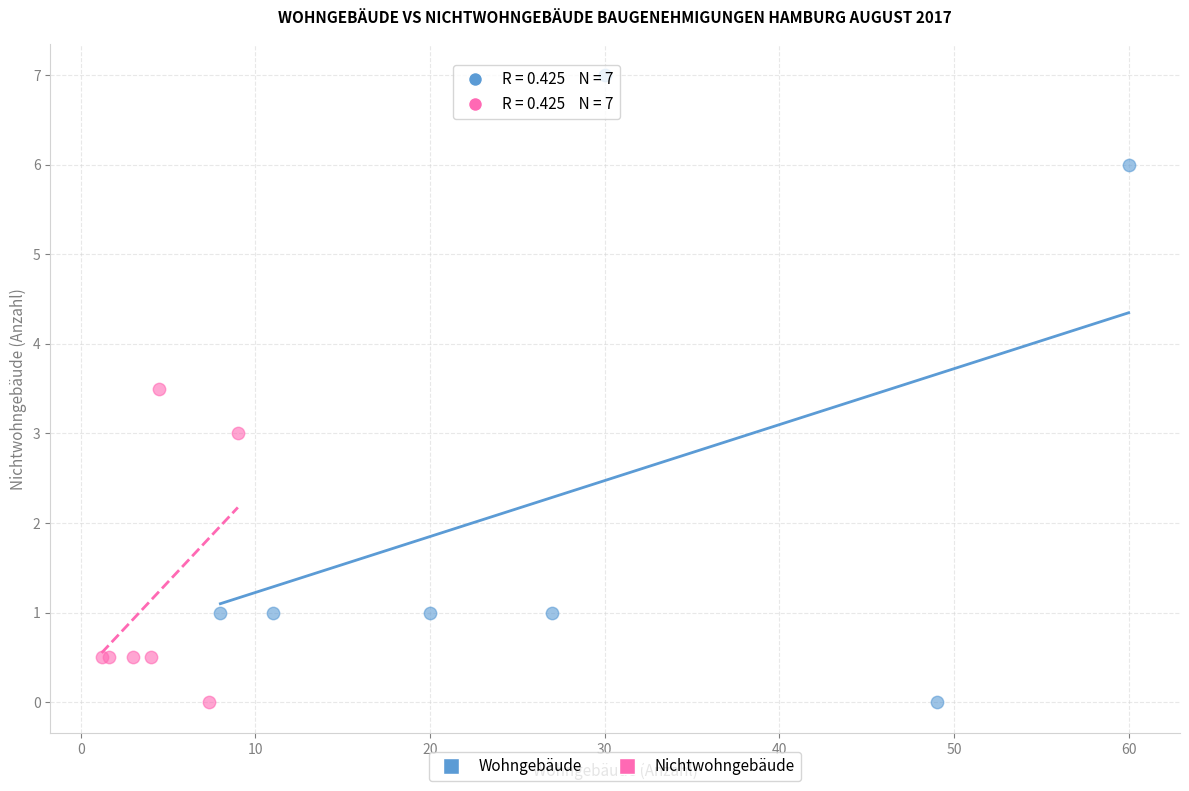

Which series reaches the maximum Y coordinate?

Wohngebäude